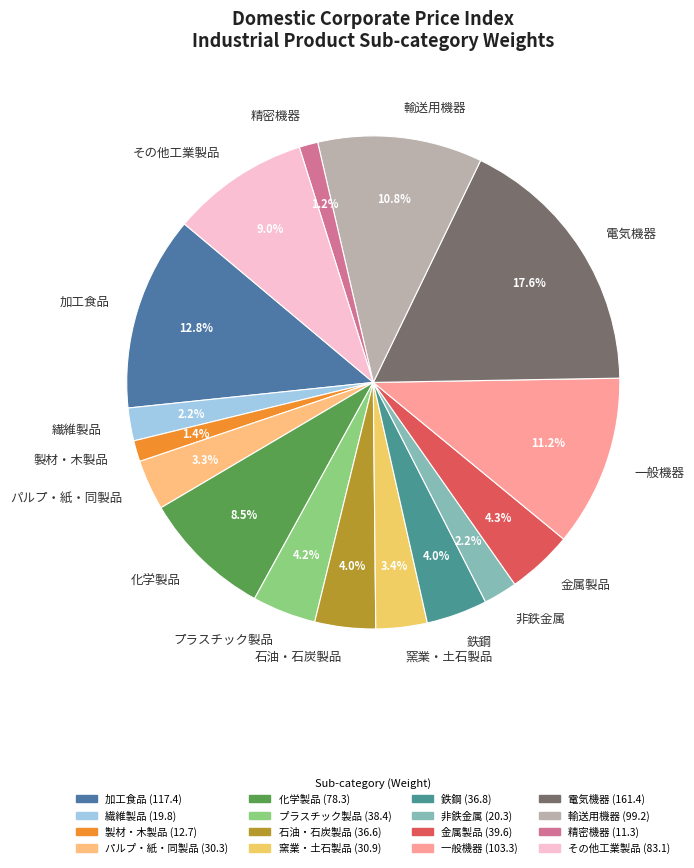

Combined, do 加工食品 and 輸送用機器 account for over 50%?

No